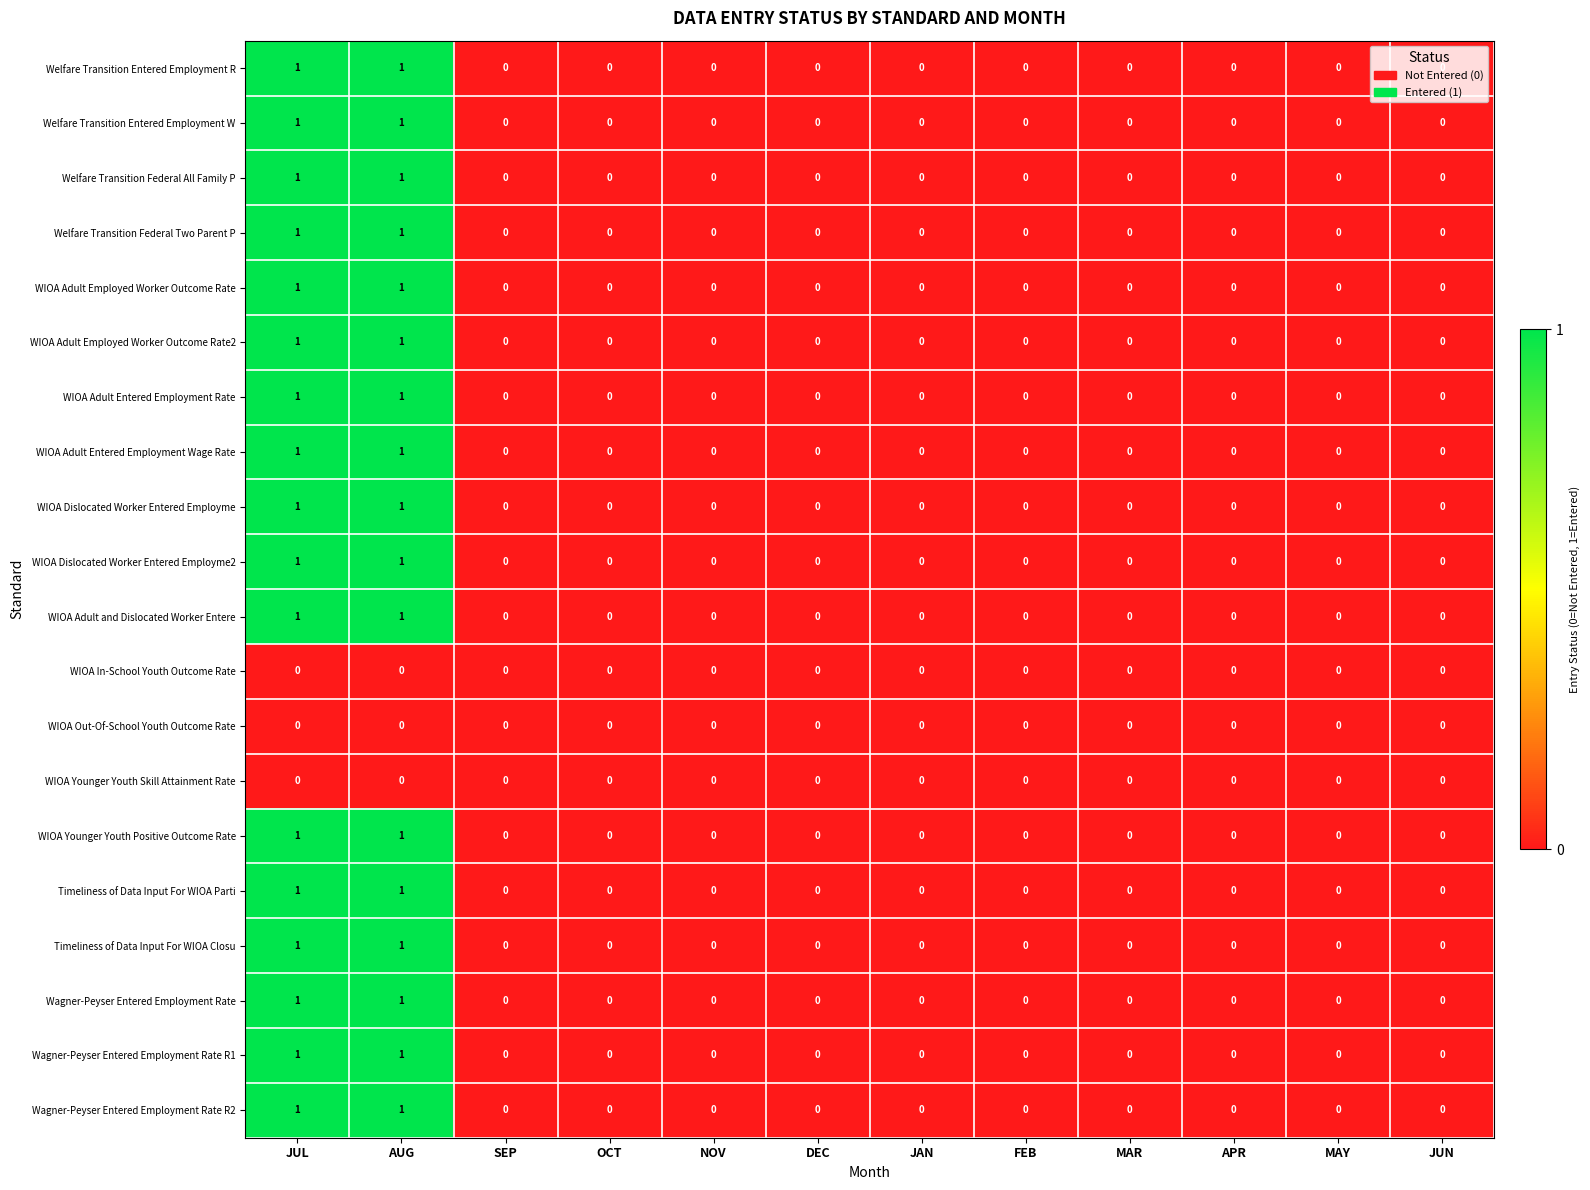

The value of WIOA Younger Youth Skill Attainment Rate at JUL is 0. True or false?

True